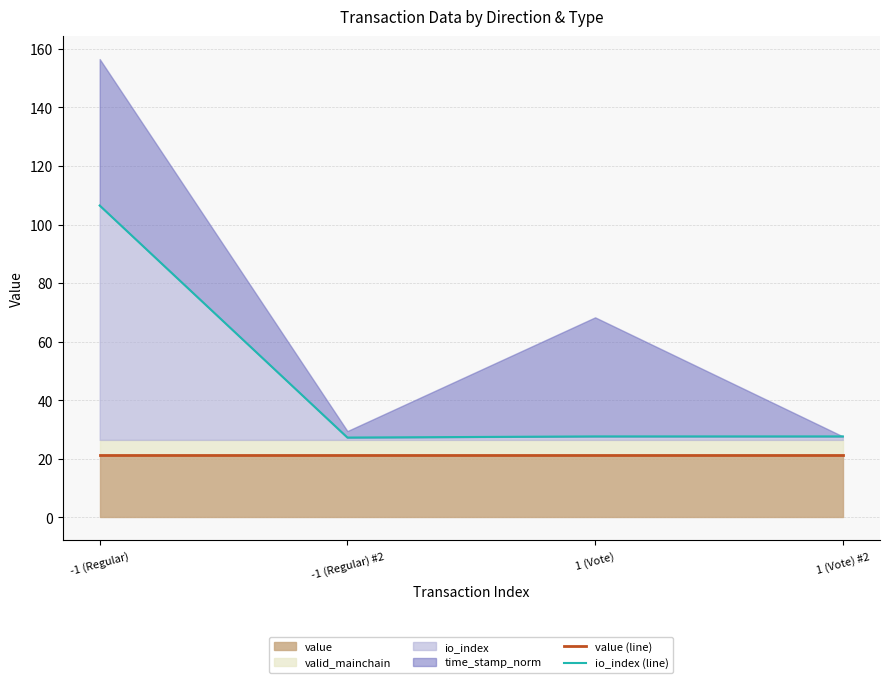

Reading right to left, transcribe all the data shown in this chart.

value (line): 21.5	21.5	21.5	21.5
io_index (line): 27.7	27.7	27.3	106.5